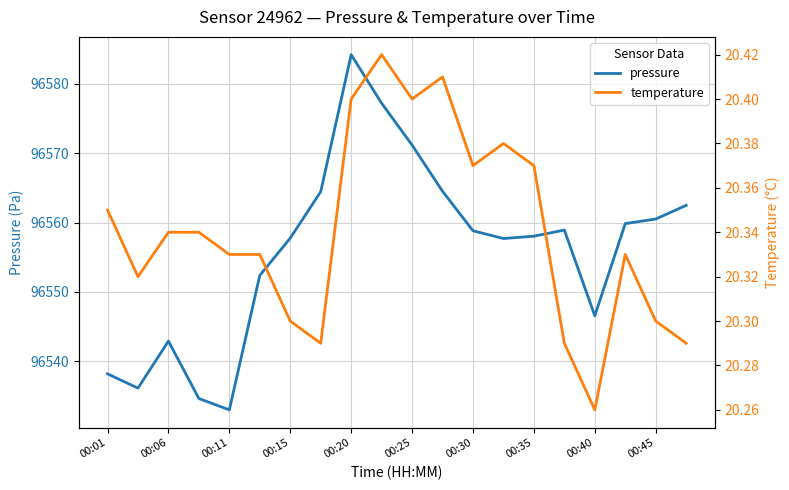

Which category has the highest value in the pressure series?

00:20